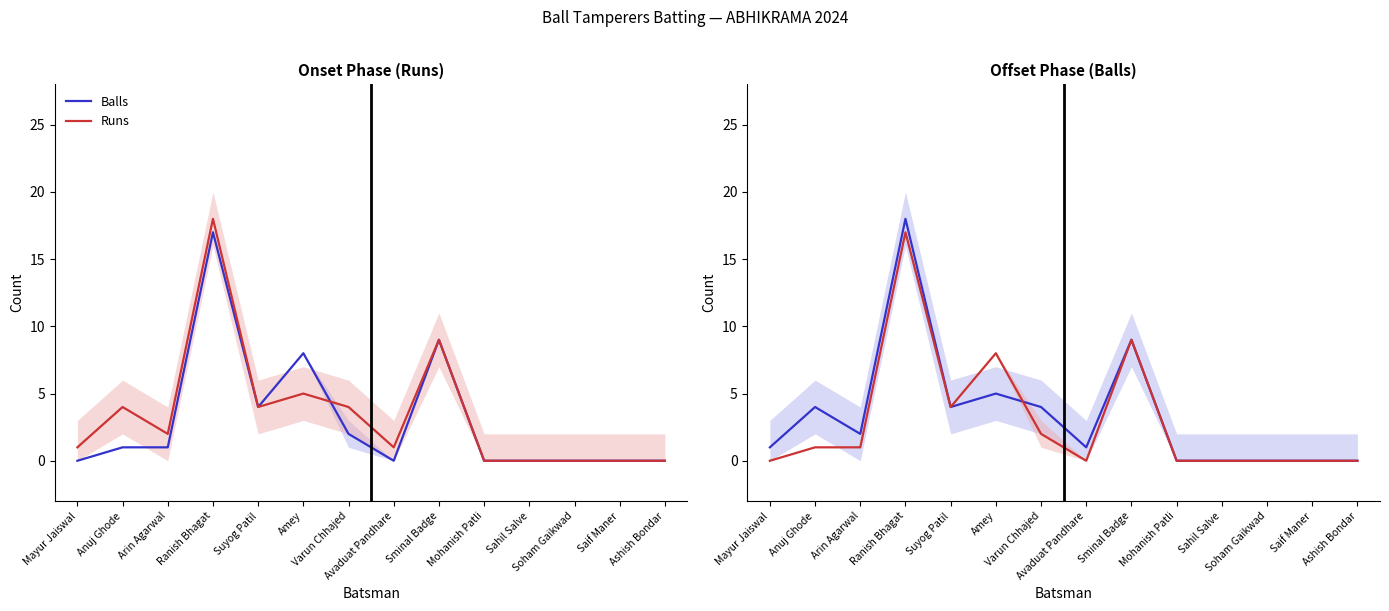

At which category is the sum across all series the highest?

Ranish Bhagat